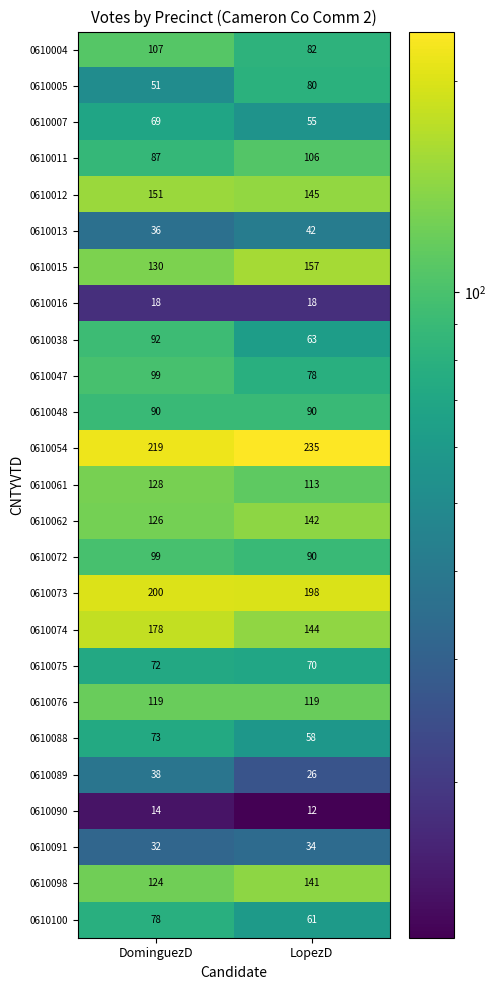

What is the sum of all 0610005 values?

131